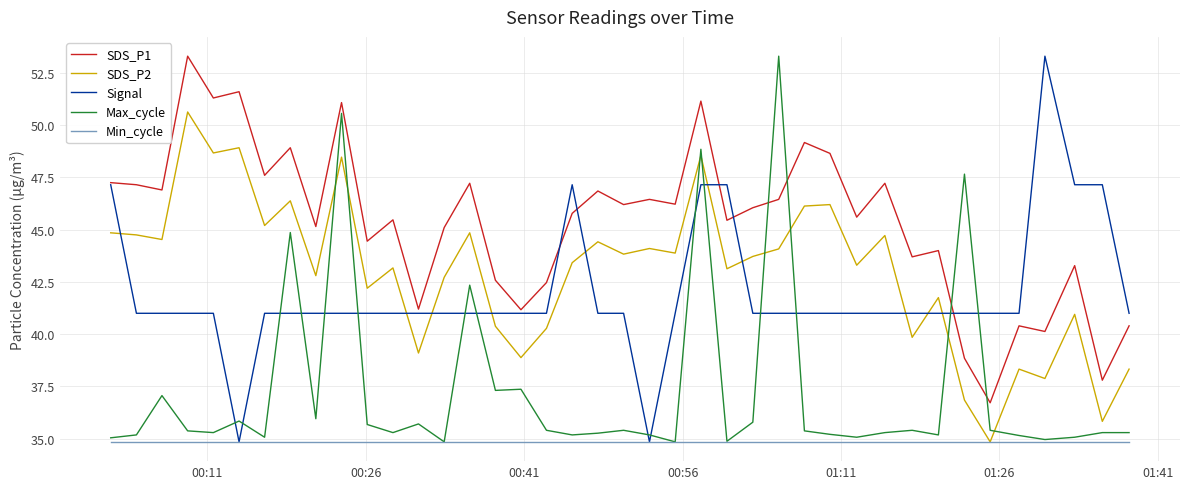

Which series has the largest total across all categories?

SDS_P1